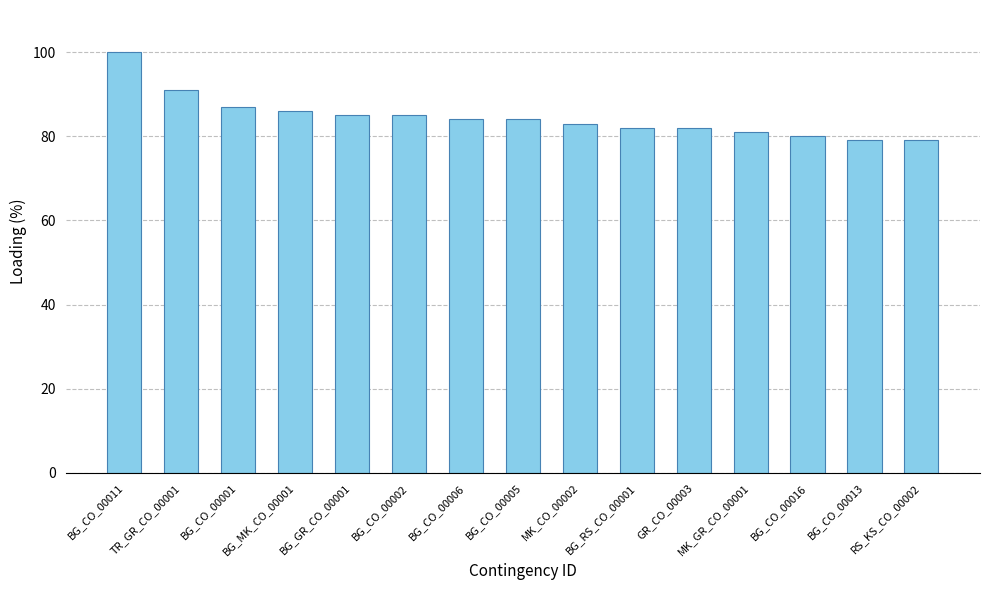

The value at TR_GR_CO_00001 is 144. True or false?

False